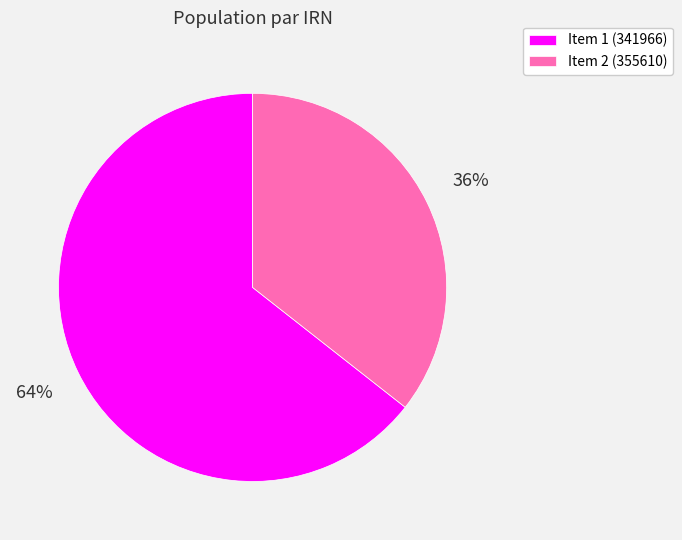

To the nearest percent, what is the combined percentage of Item 2 (355610) and Item 1 (341966)?

100%